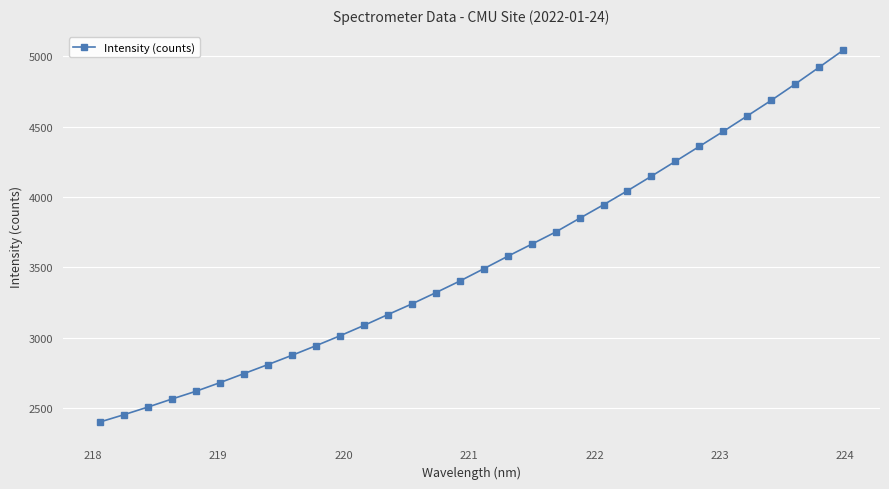

What is the value of the 12th point from the left?

3087.6